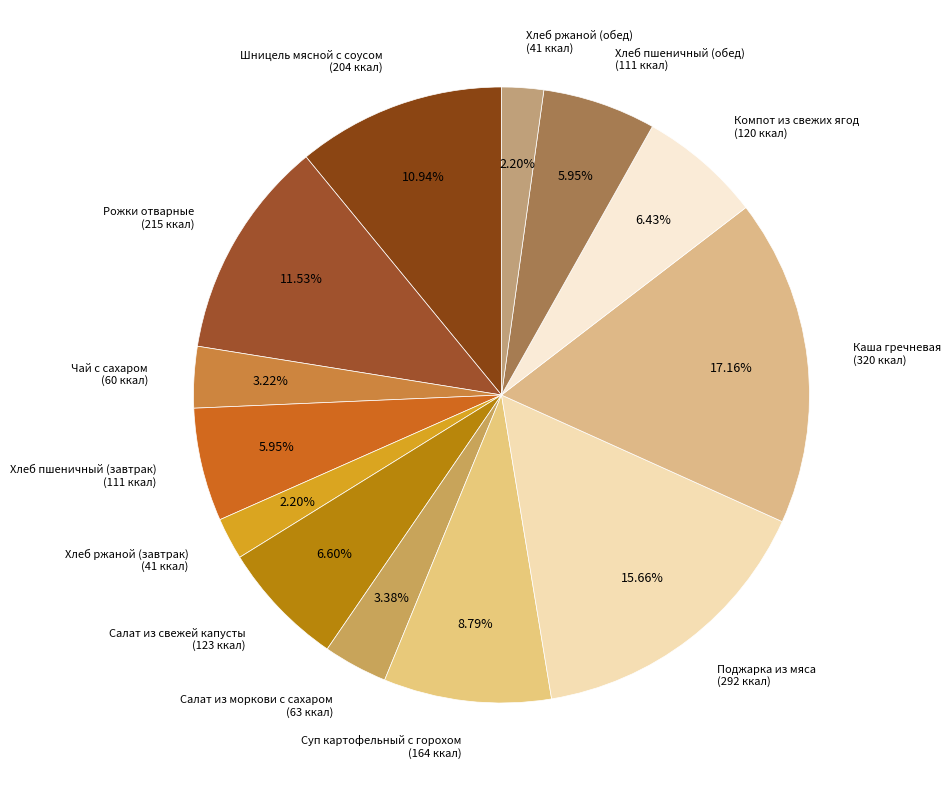

To the nearest percent, what is the combined percentage of Чай с сахаром and Хлеб пшеничный (обед)?

9%